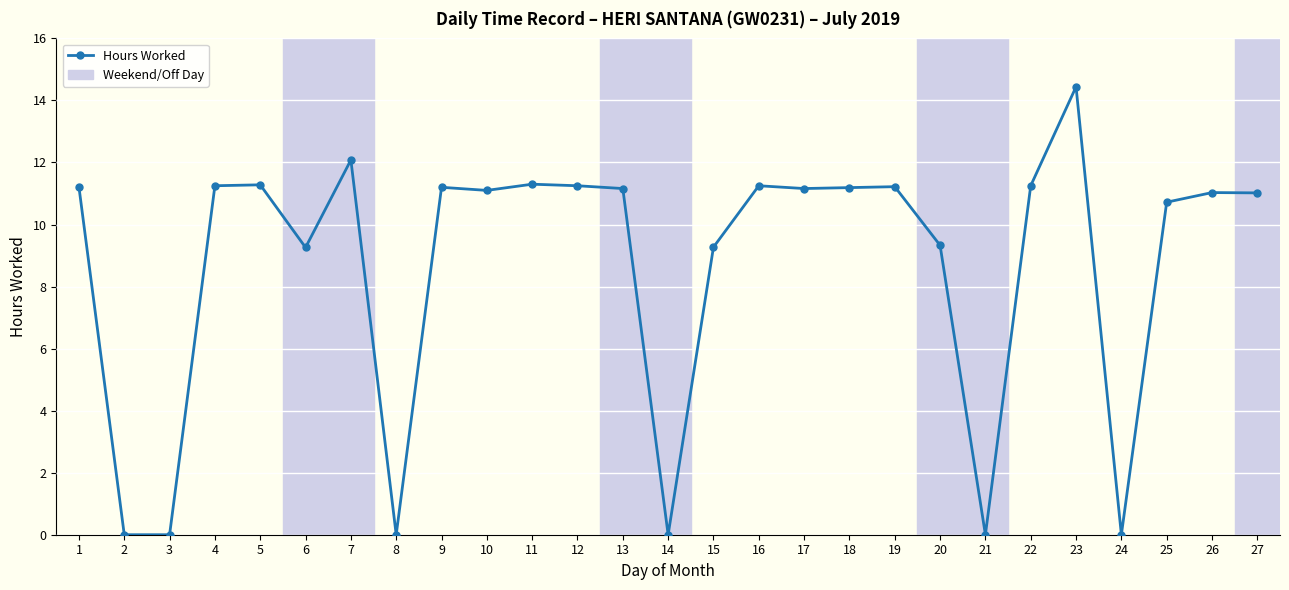

True or false: the data shows 0.0 at 24.

True